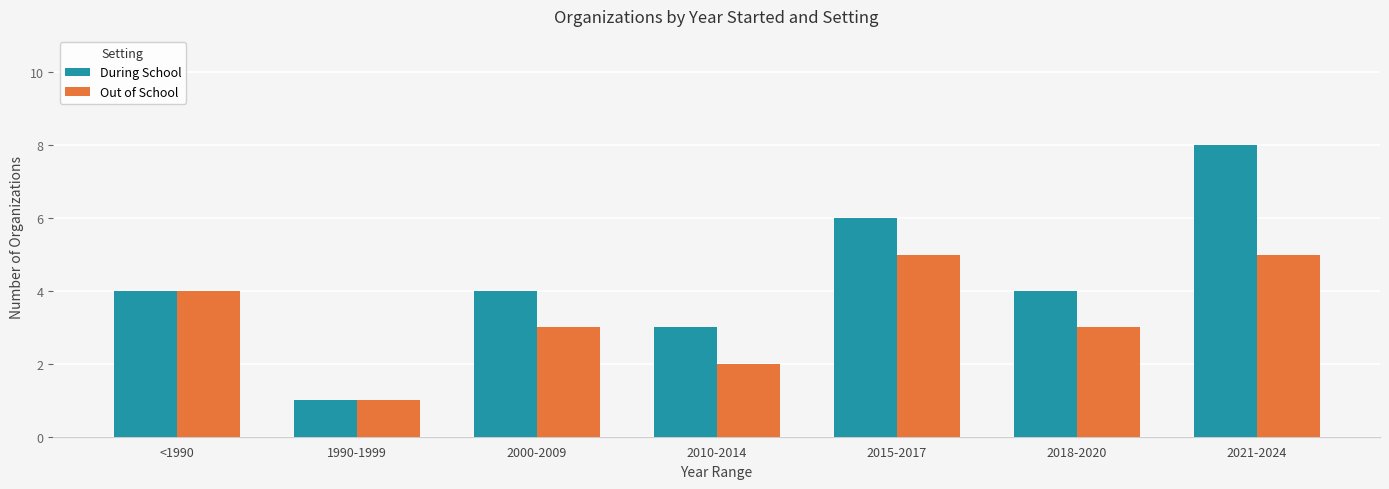

What is the minimum value for During School?

1